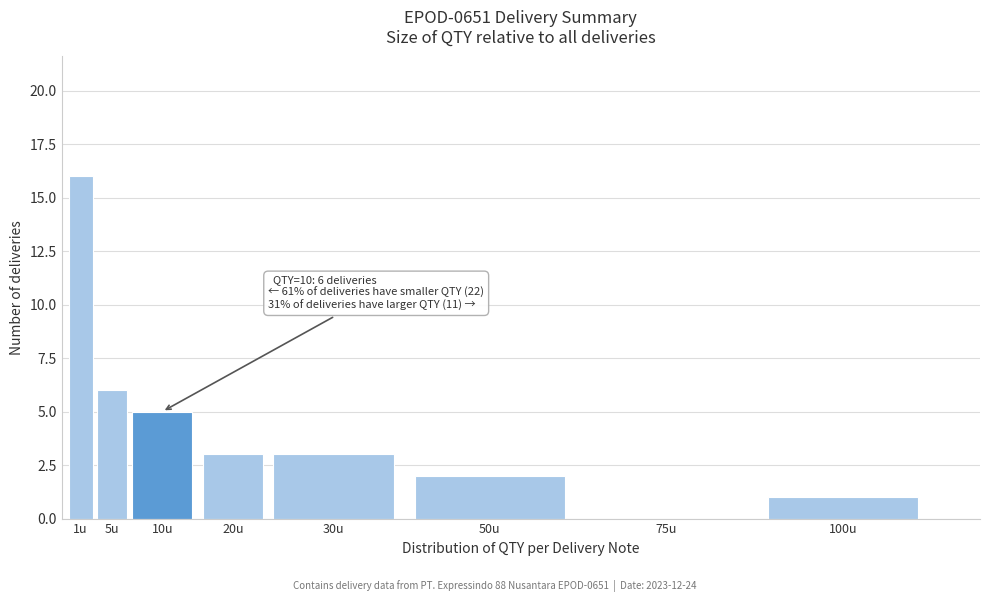

Reading left to right, transcribe all the data shown in this chart.

1u=16	5u=6	10u=5	20u=3	30u=3	50u=2	75u=0	100u=1